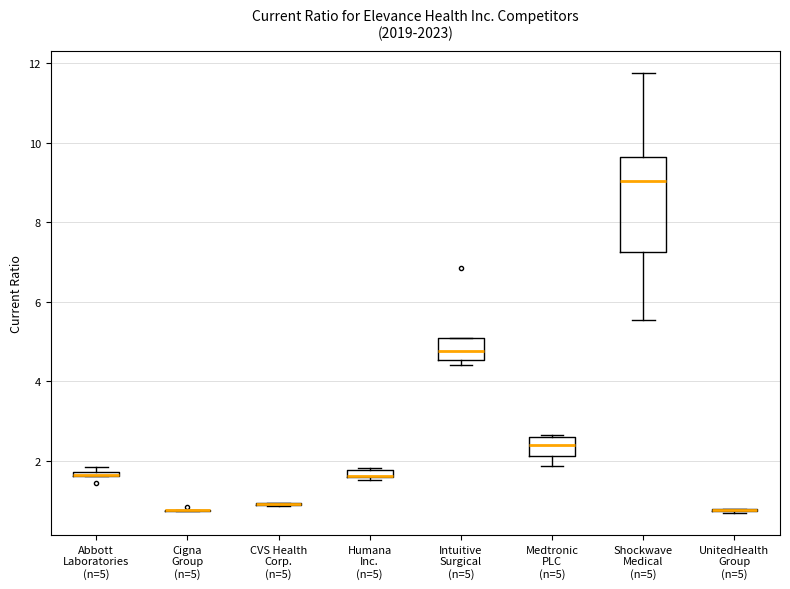

Where is the upper edge of the box for Intuitive Surgical (n=5) on the y-axis? The values are not printed on the chart, so give them approximately, as read against the axis.

5.0